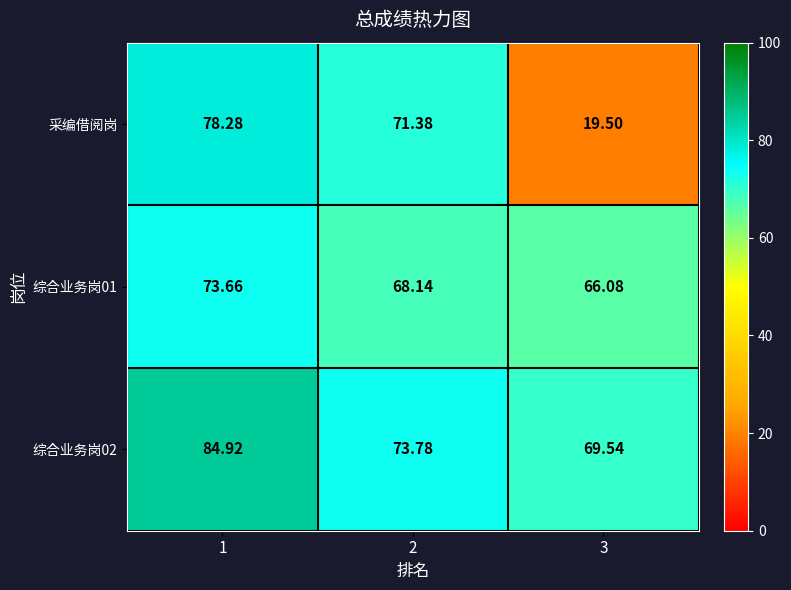

Is the value of 采编借阅岗 at 1 greater than the value of 综合业务岗01 at 1?

Yes